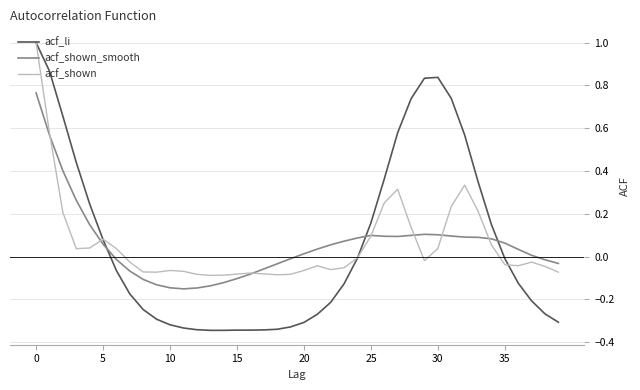

What is the highest value of the acf_li series?

1.0